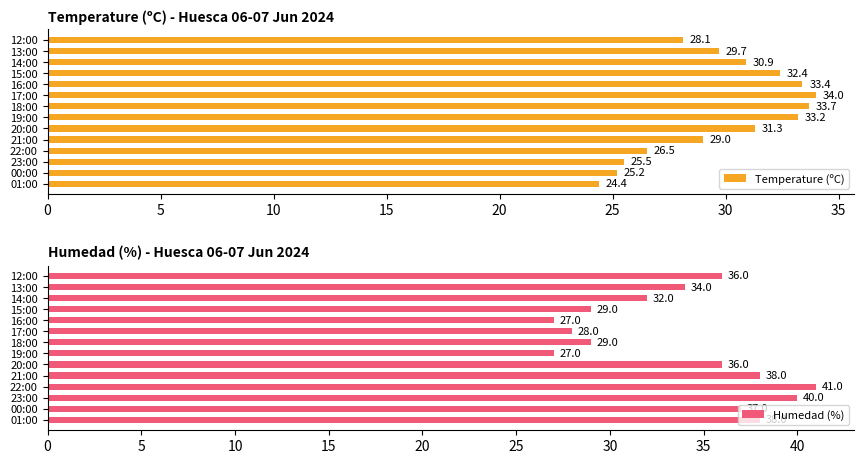

At which label is Temperature (ºC) closest to 29?

21:00